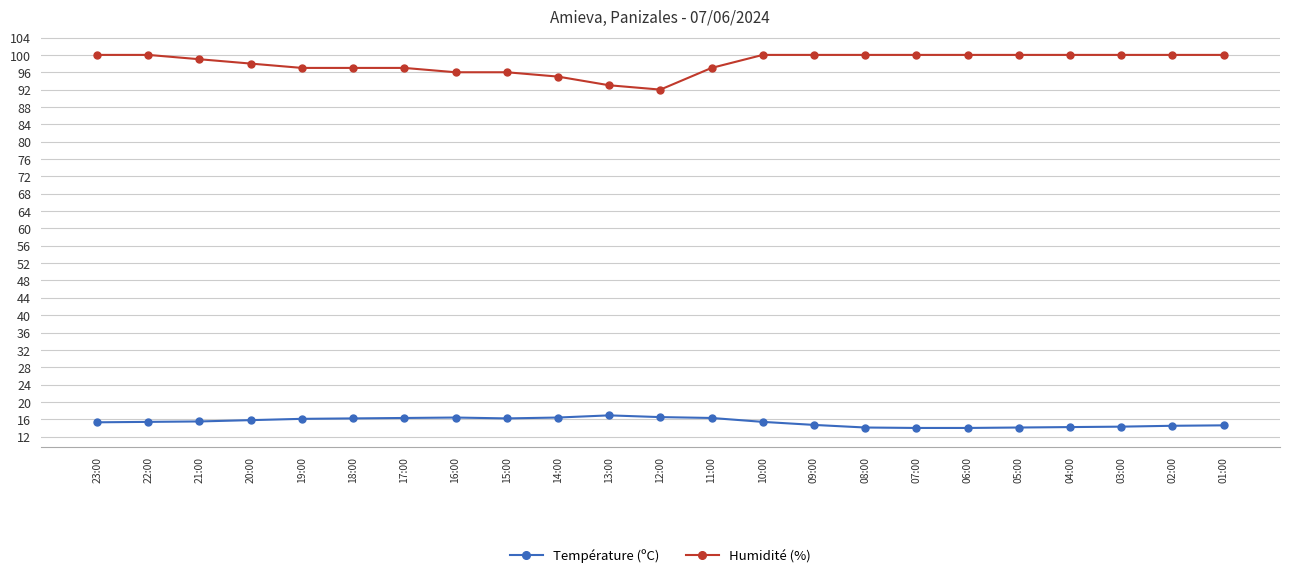

The value of Humidité (%) at 01:00 is 132.0. True or false?

False